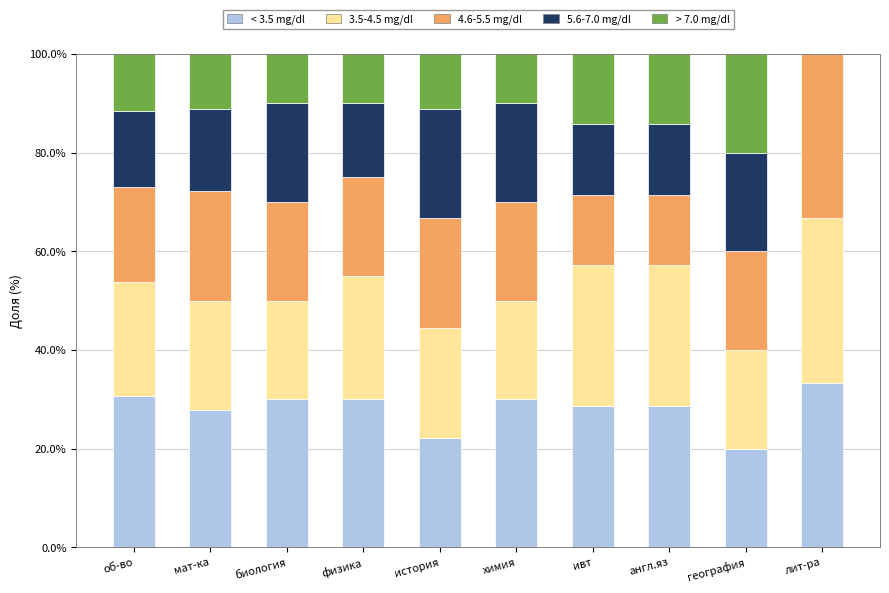

What is the total value across all series at об-во?

100.0